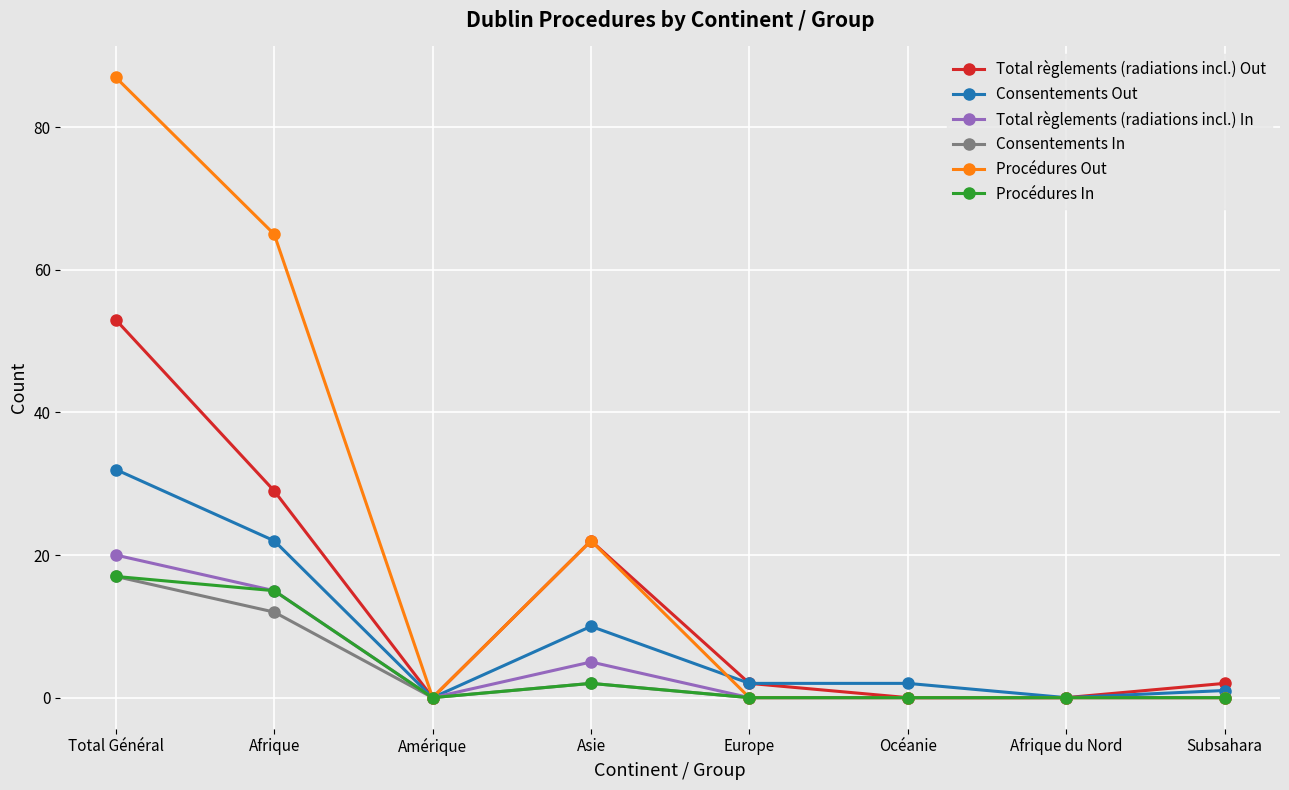

Which series has the largest total across all categories?

Procédures Out